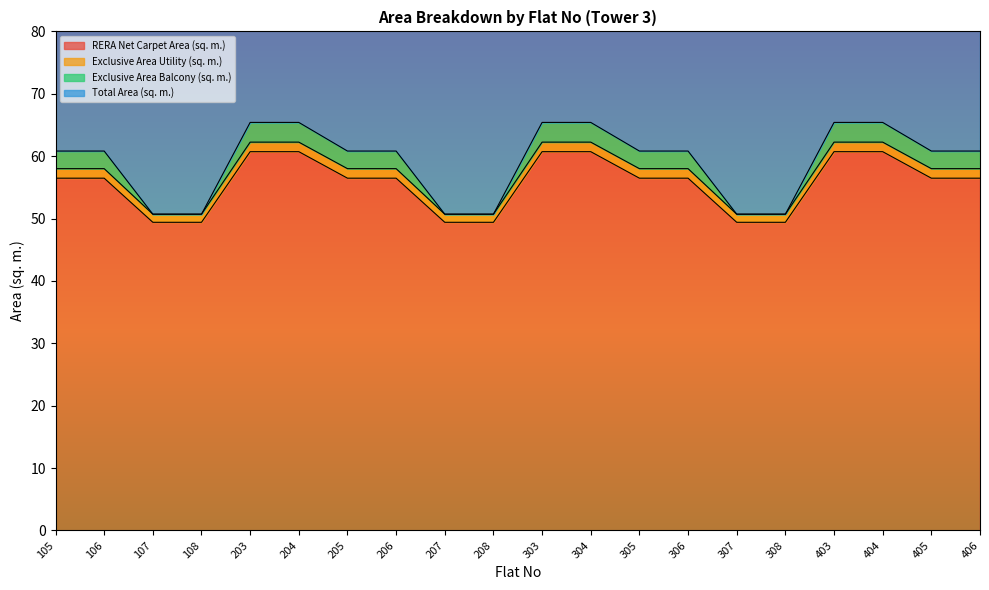

Does the chart have visible grid lines?

No